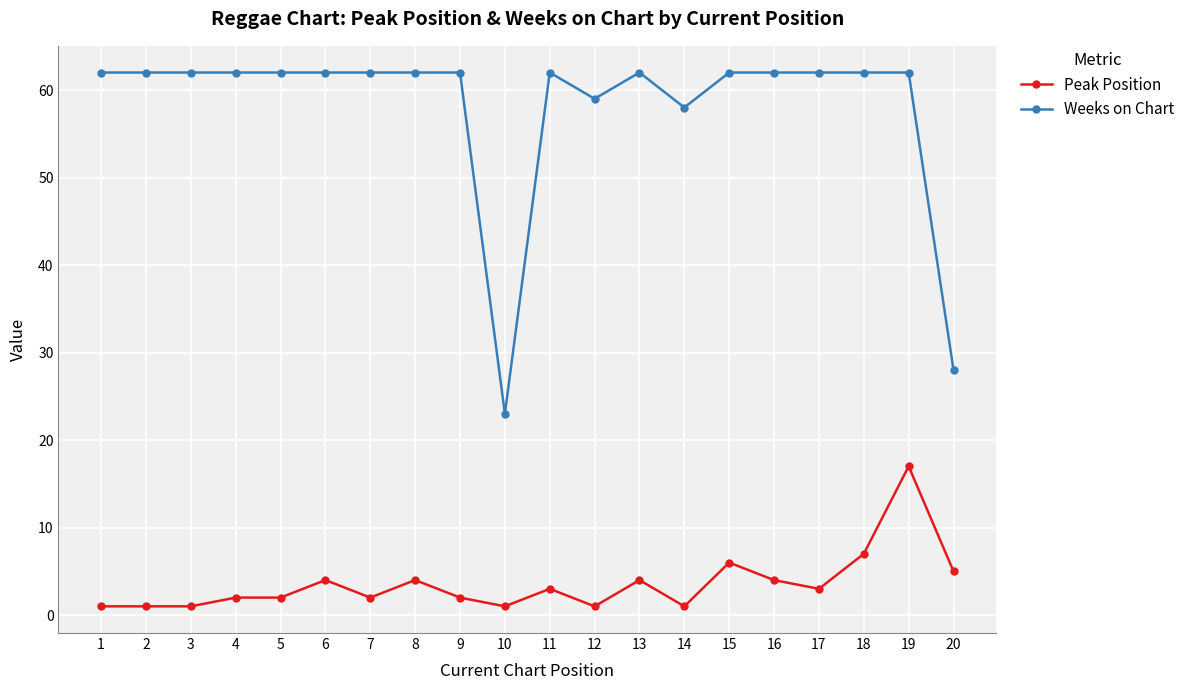

What is the total value across all series at 17?

65